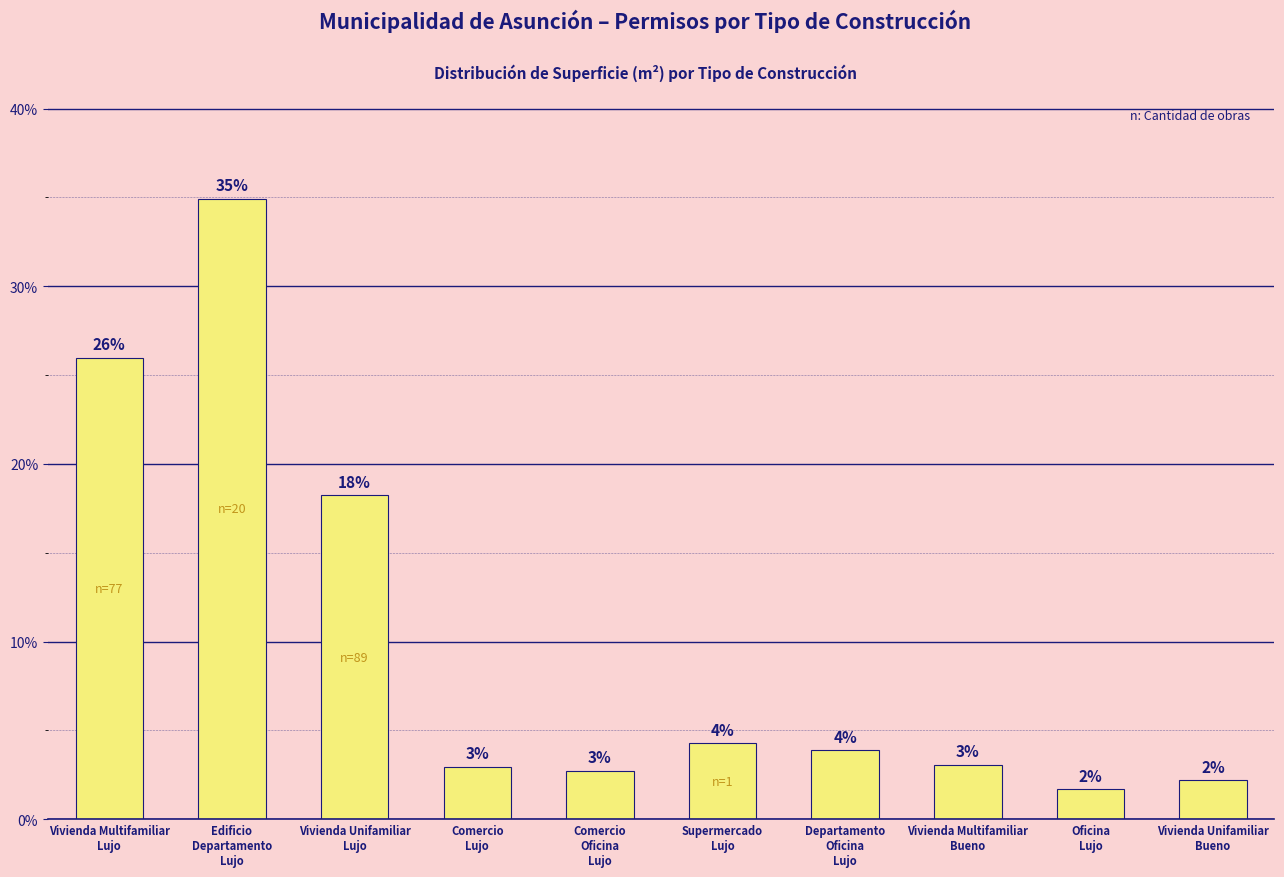

Is it true that the value at Vivienda Multifamiliar
Bueno is 4.3?

False